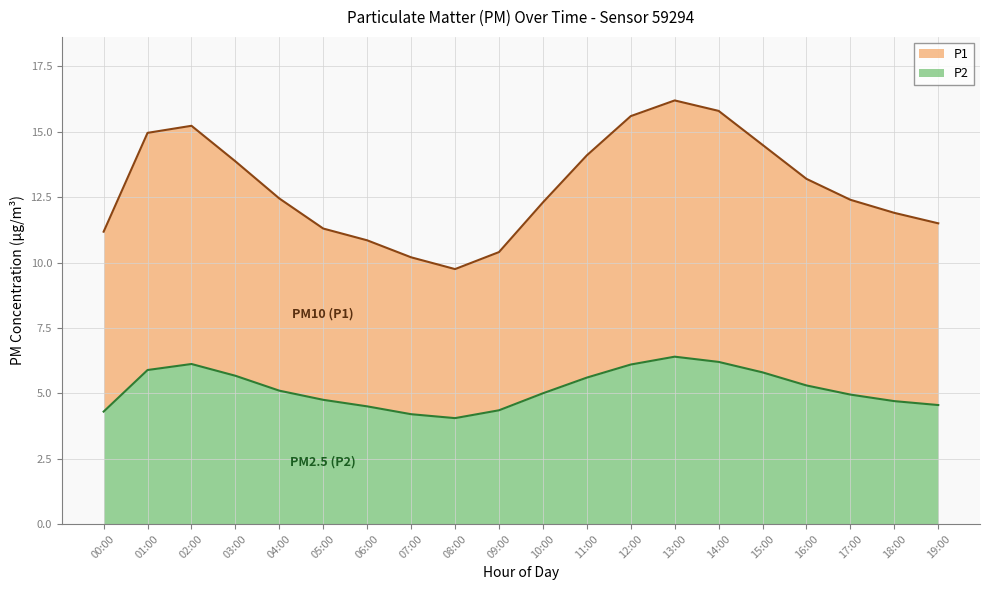

What is the spread (max minus min) of values at 00:00?

6.9